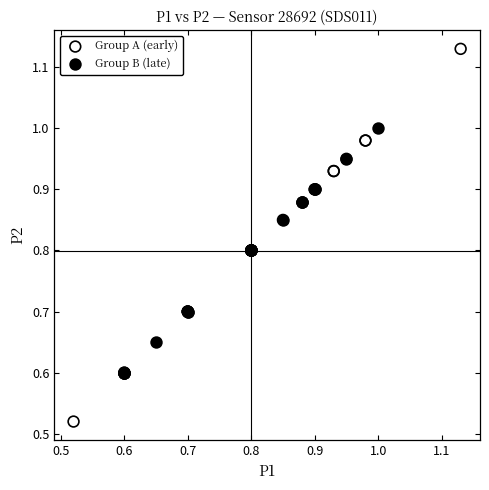

Which series contains the highest Y value?

Group A (early)